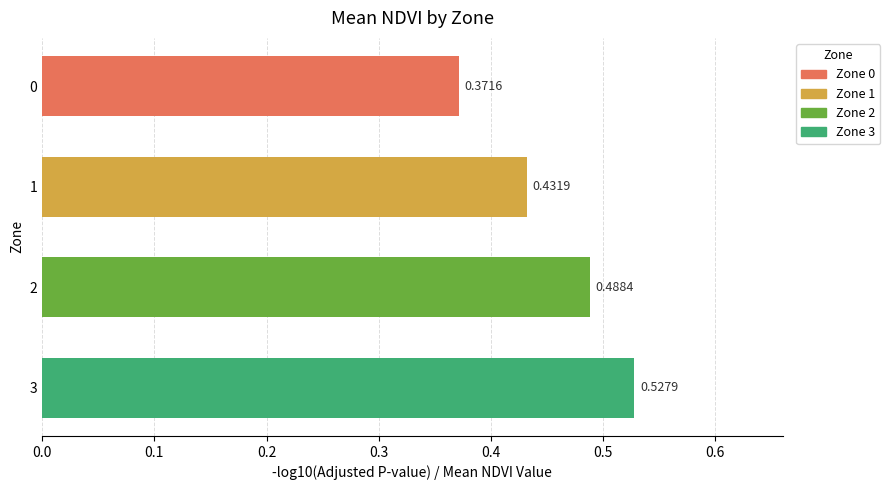

What is the sum of the values at 3 and 1?

1.0